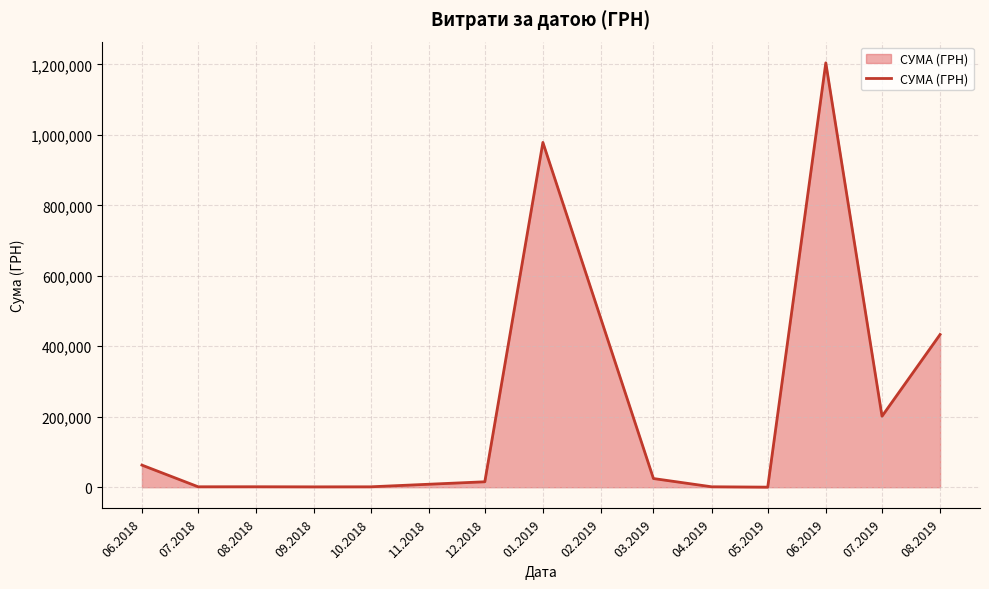

What is the maximum value shown in the chart?

1204251.0